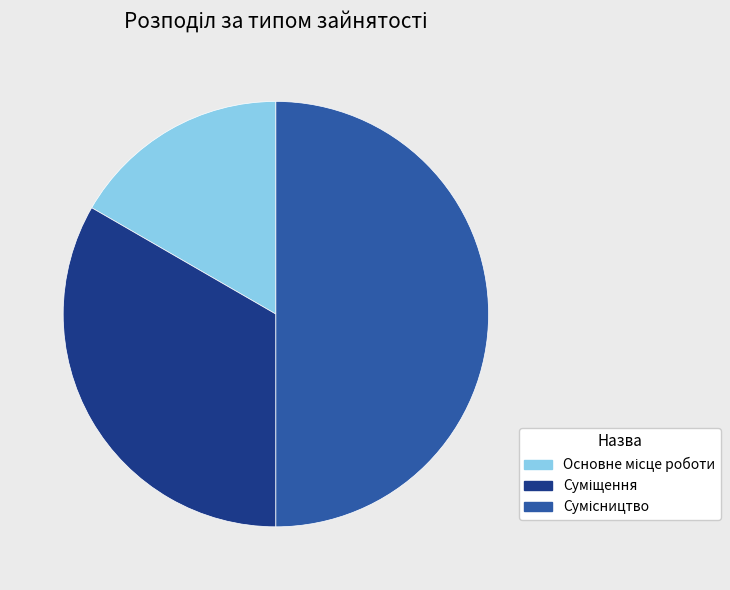

Count the number of slices in the pie.

3